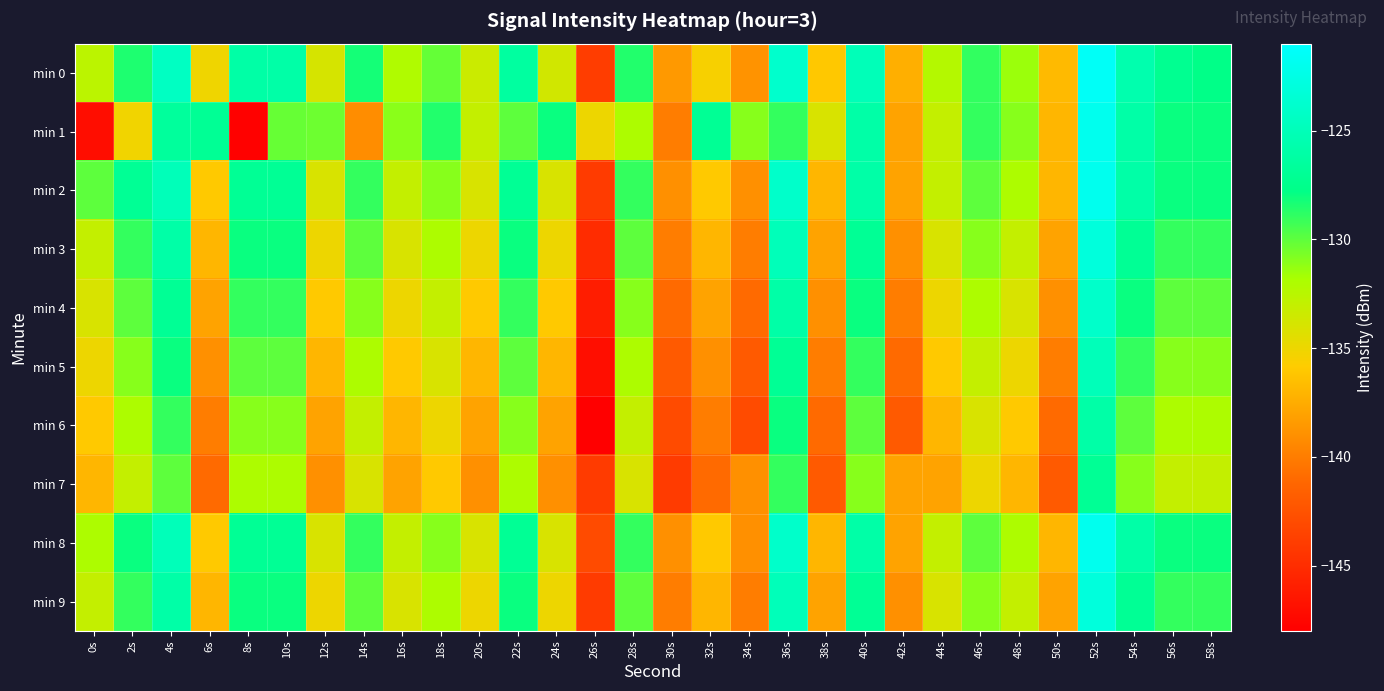

At 14s, list the series in order from smallest to largest.

min 1, min 7, min 6, min 5, min 4, min 3, min 9, min 2, min 8, min 0